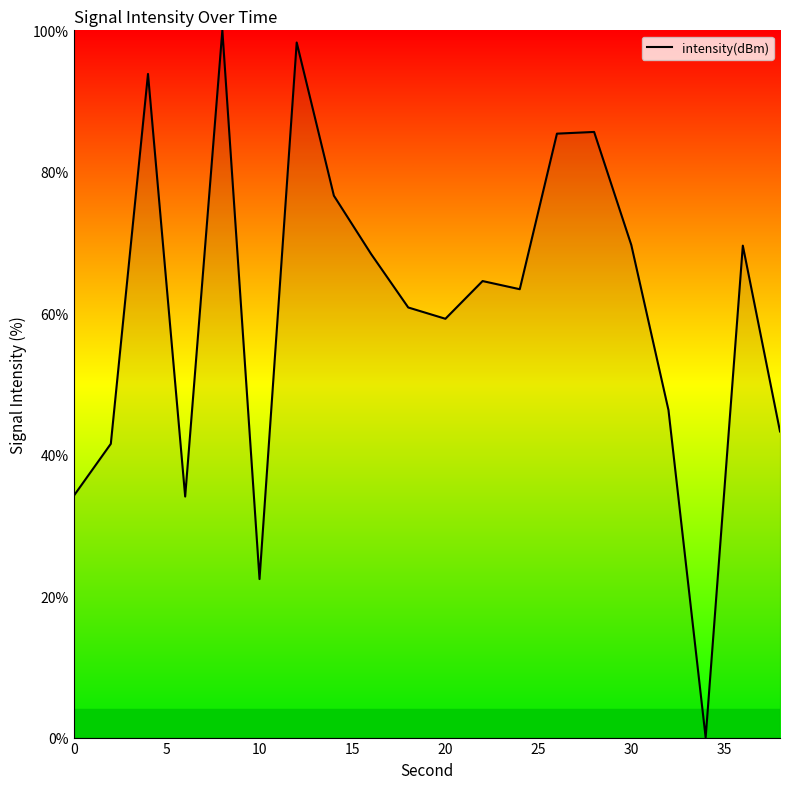

What is the greatest value displayed?

100.0